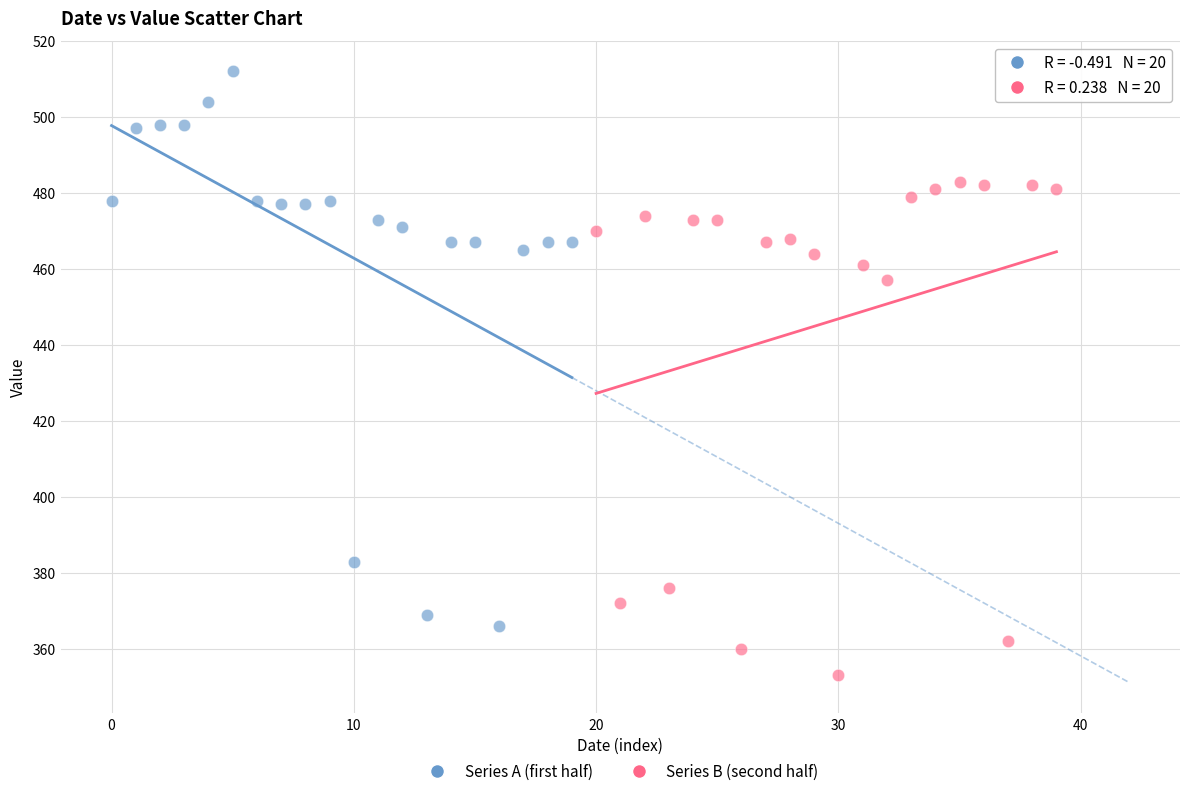

Which series has the widest spread of Y values?

Series A (first half)